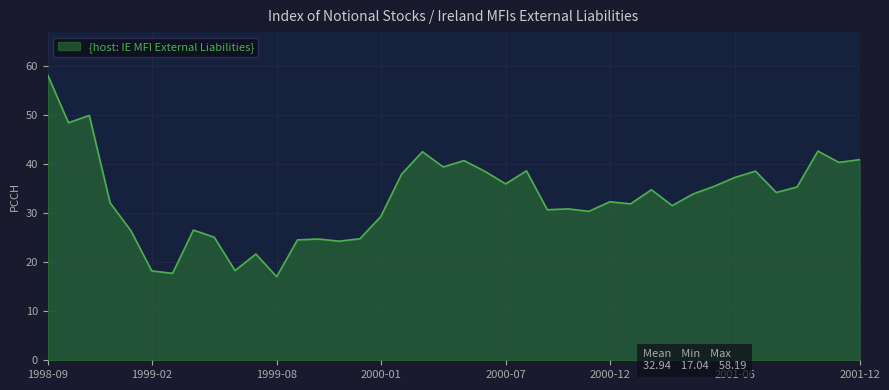

How many series are shown in this chart?

1